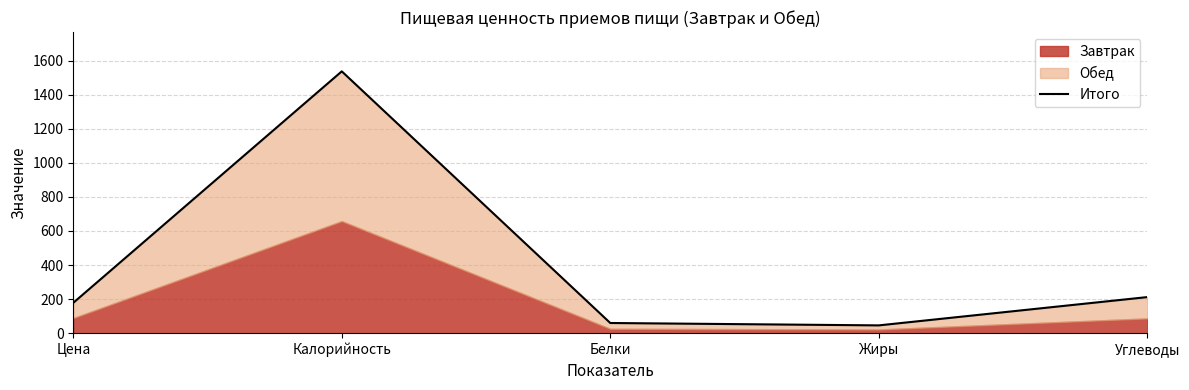

True or false: the data shows 178.5 at Цена.

True